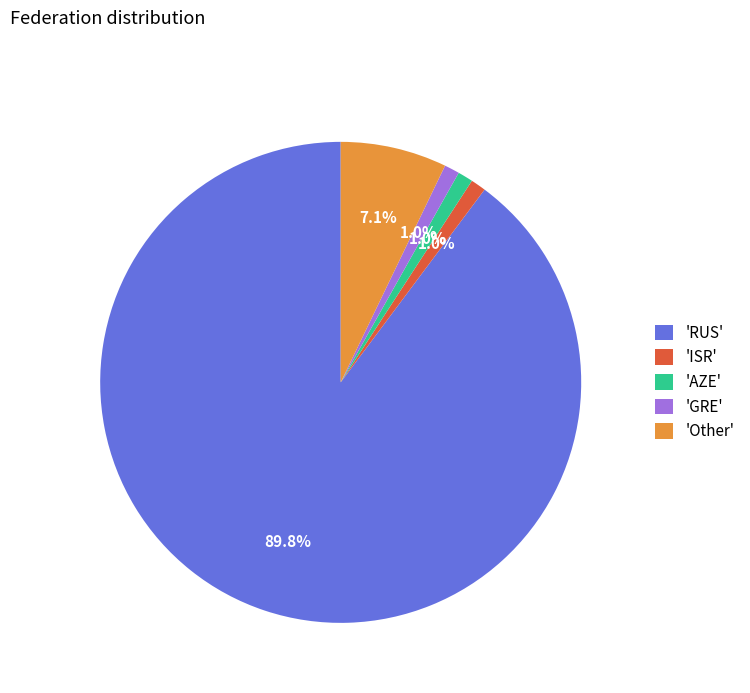

Is there a majority slice in this chart?

Yes